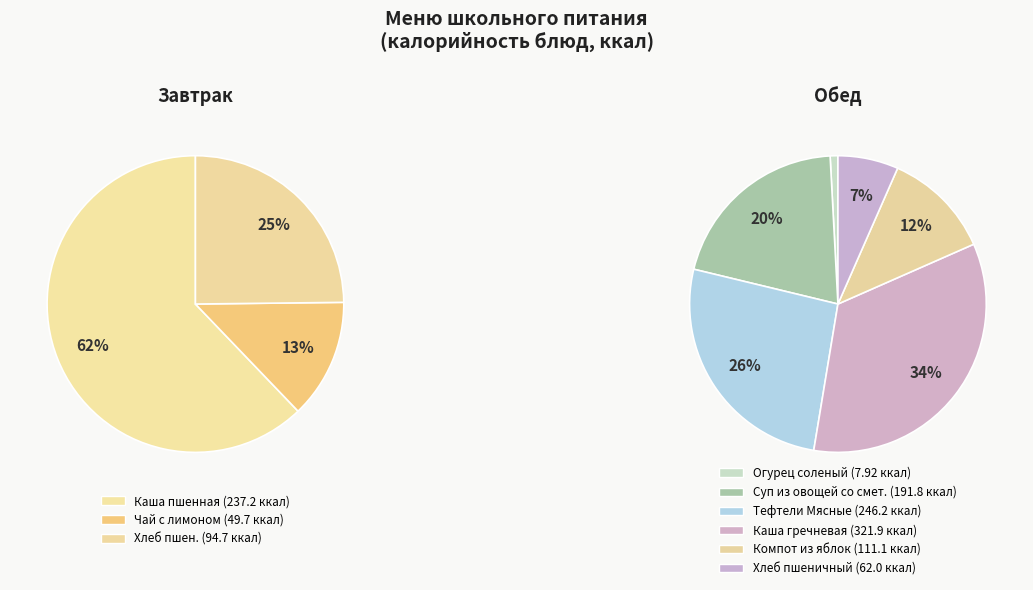

What is the largest slice in the pie chart?

Каша рассыпчатая гречневая